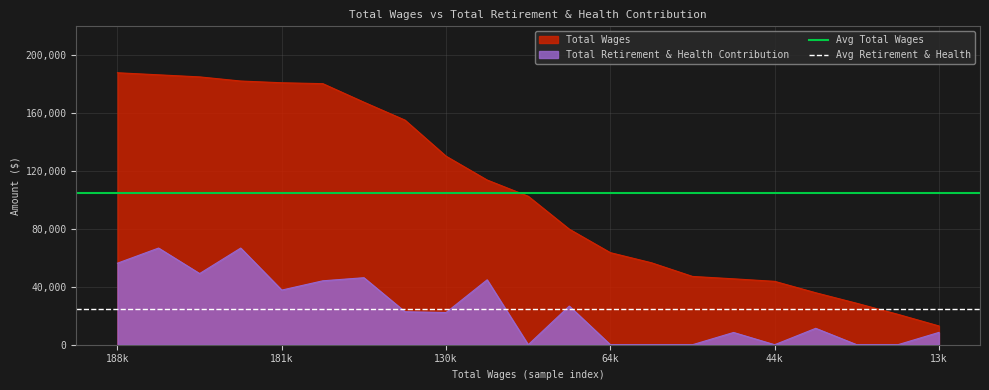

True or false: Avg Retirement & Health has a value of 33736.1 at 188k.

False